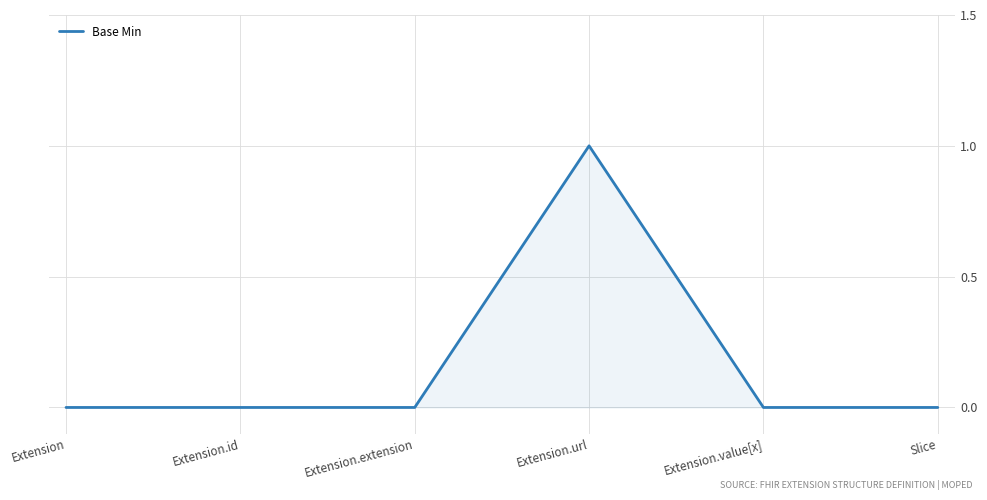

Reading right to left, what are all the values shown in this chart?

Slice=0	Extension.value[x]=0	Extension.url=1	Extension.extension=0	Extension.id=0	Extension=0